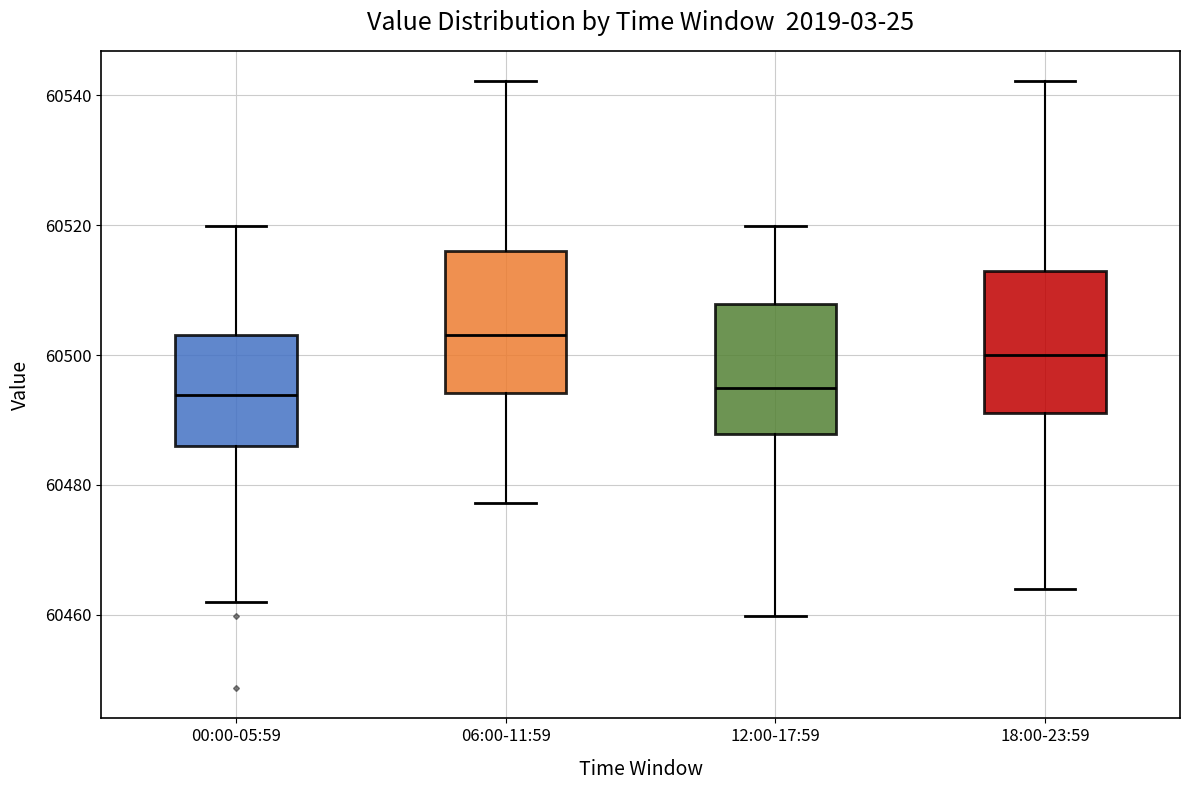

Where is the upper edge of the box for 06:00-11:59 on the y-axis? The values are not printed on the chart, so give them approximately, as read against the axis.

60516